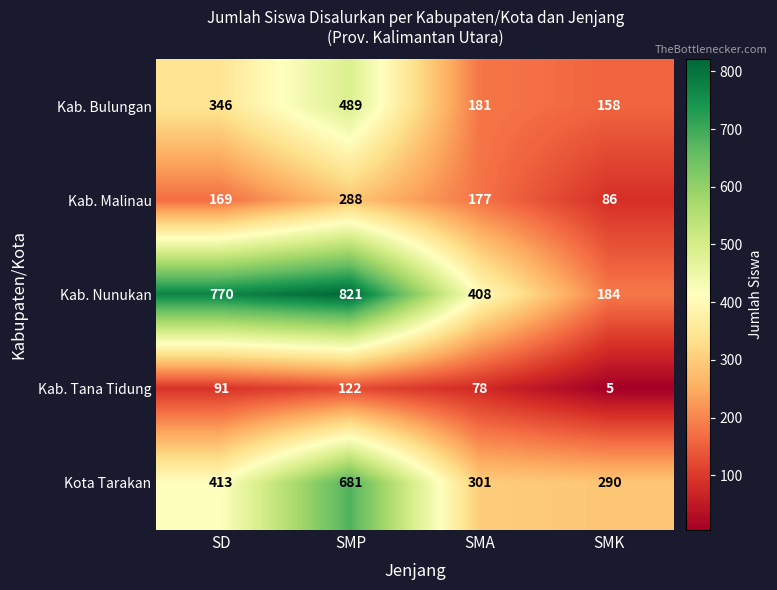

What is the sum of all Kota Tarakan values?

1685